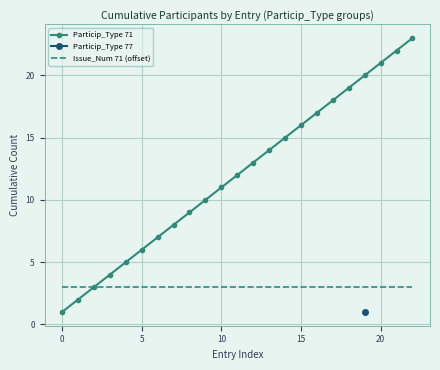

The value of Issue_Num 71 (offset) at 20 is 5. True or false?

False